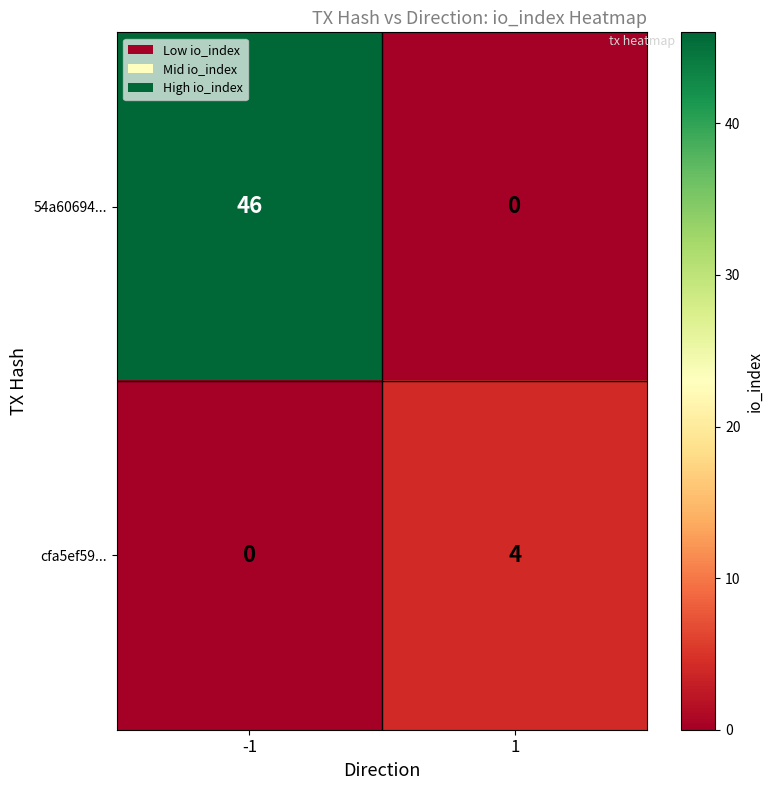

What is the difference between the maximum and minimum values in the 54a60694... series?

46